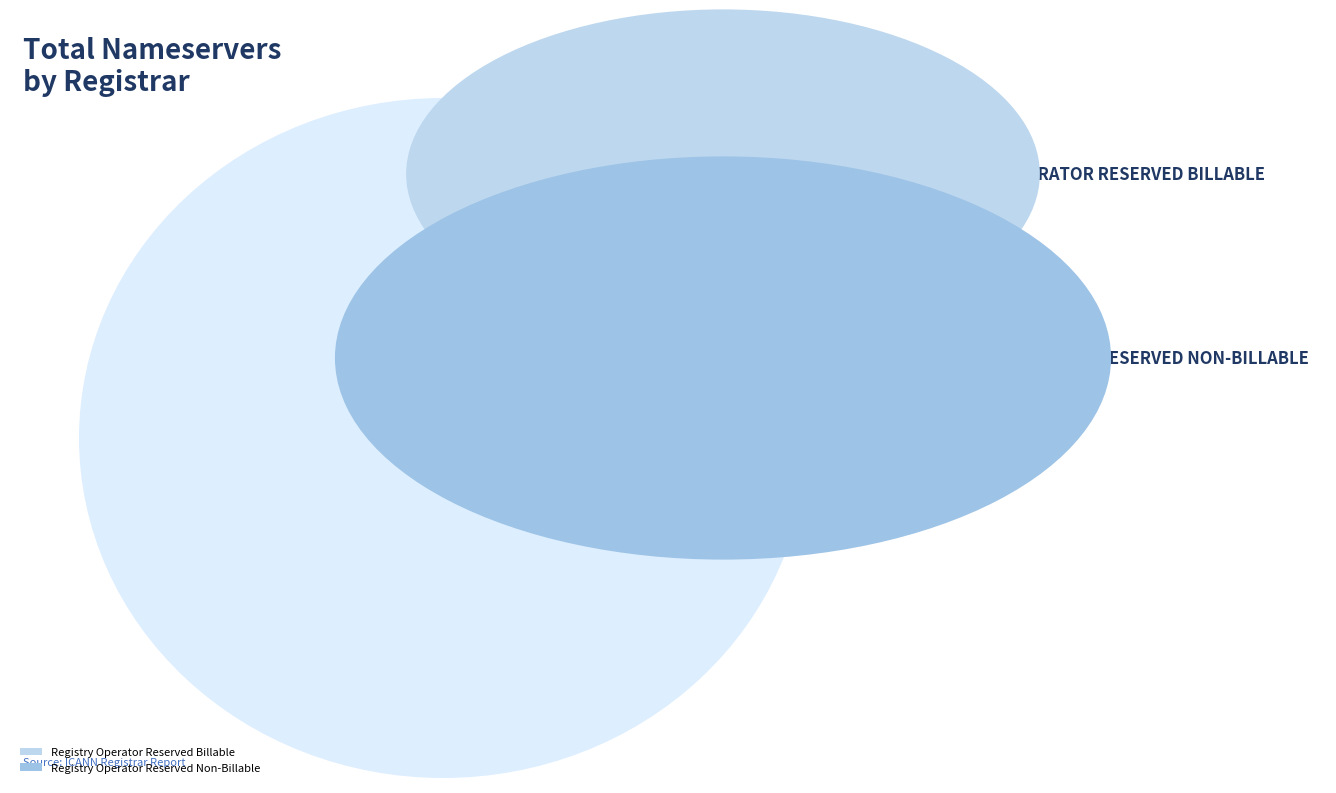

What is the total percentage of Registry Operator Reserved Non-Billable and Registry Operator Reserved Billable?

100.0%